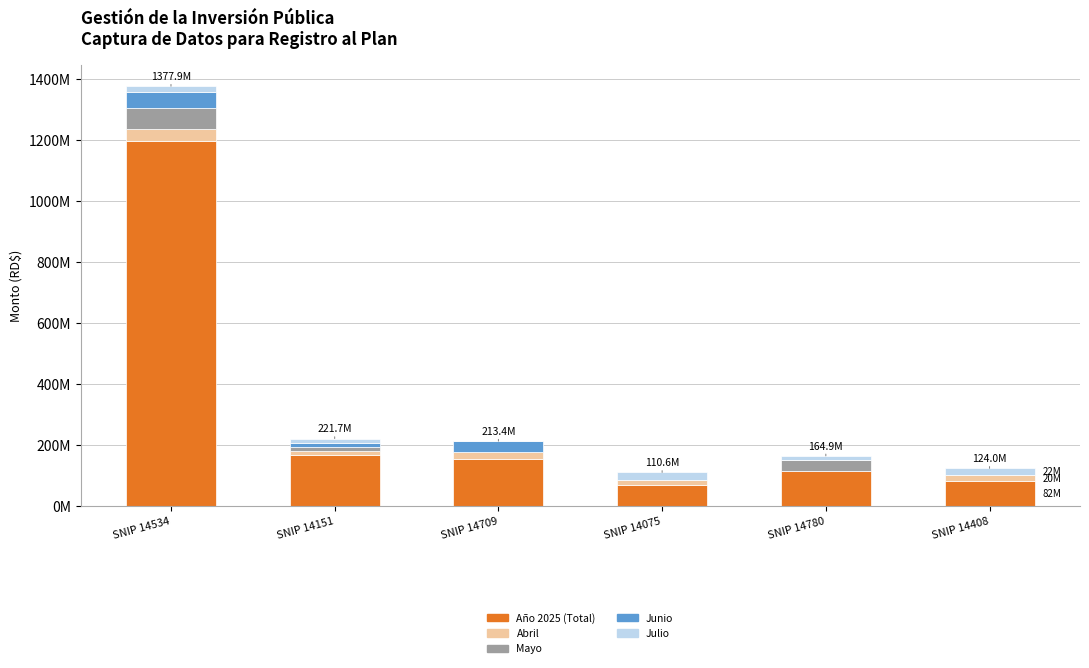

What position from the right is SNIP 14709?

4